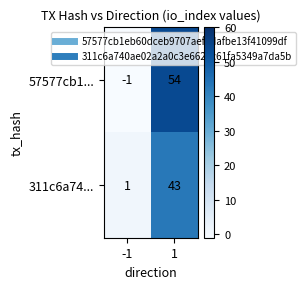

At how many categories does at least one series exceed 11?

1